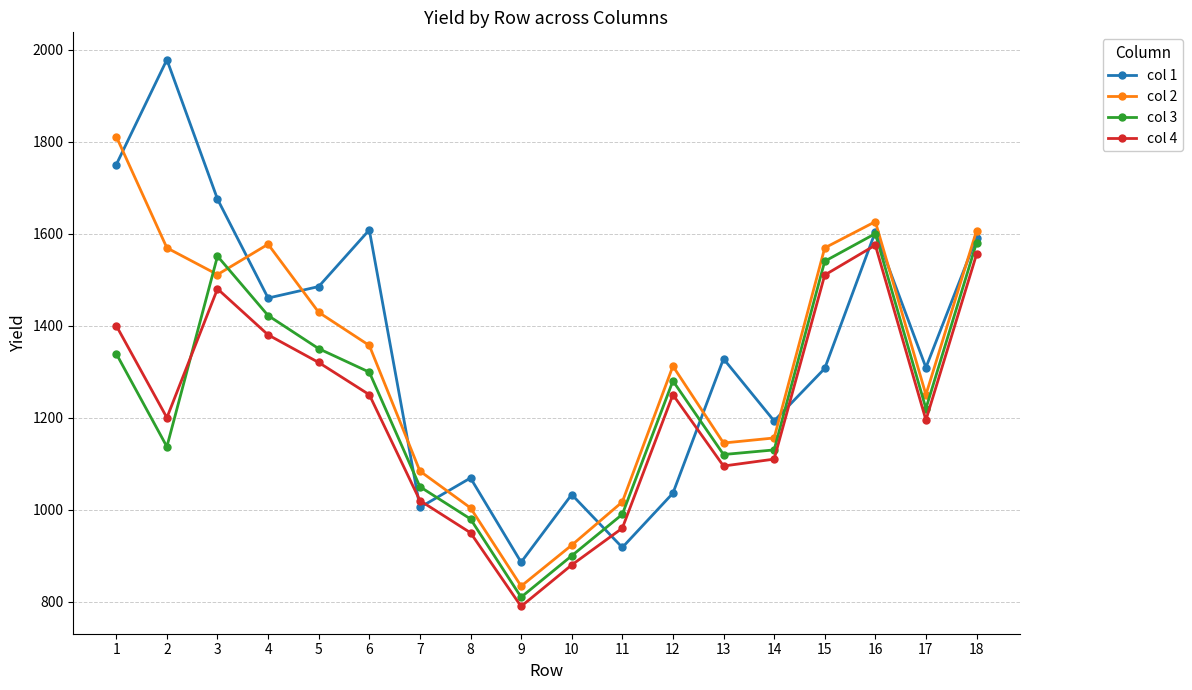

Which series has the largest total across all categories?

col 1